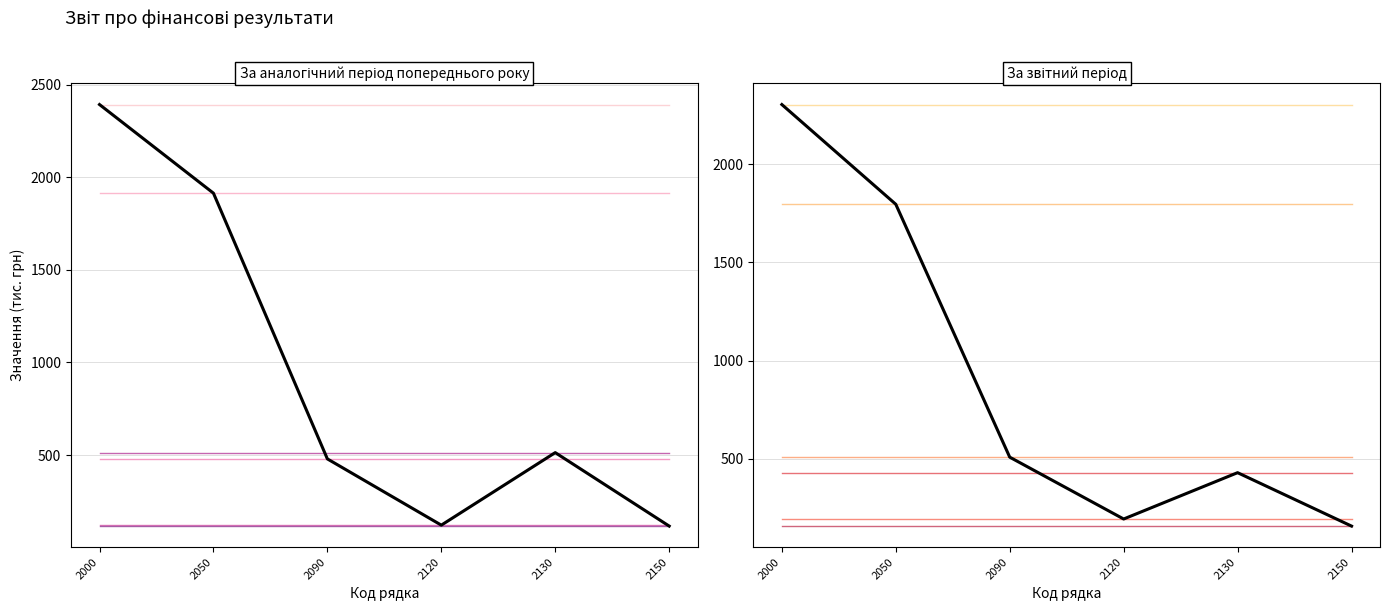

What is the total value across all series at 2150?

2577